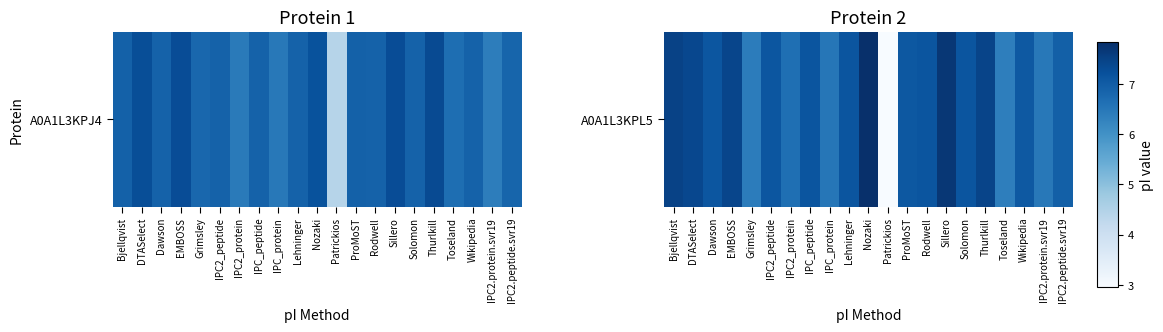

Reading right to left, extract all data points from this chart.

IPC2.peptide.svr19=6.9	IPC2.protein.svr19=6.5	Wikipedia=7.1	Toseland=6.4	Thurlkill=7.4	Solomon=7.1	Sillero=7.7	Rodwell=7.1	ProMoST=7.1	Patrickios=3.0	Nozaki=7.8	Lehninger=7.1	IPC_protein=6.5	IPC_peptide=7.1	IPC2_protein=6.6	IPC2_peptide=7.1	Grimsley=6.4	EMBOSS=7.4	Dawson=7.1	DTASelect=7.4	Bjellqvist=7.5